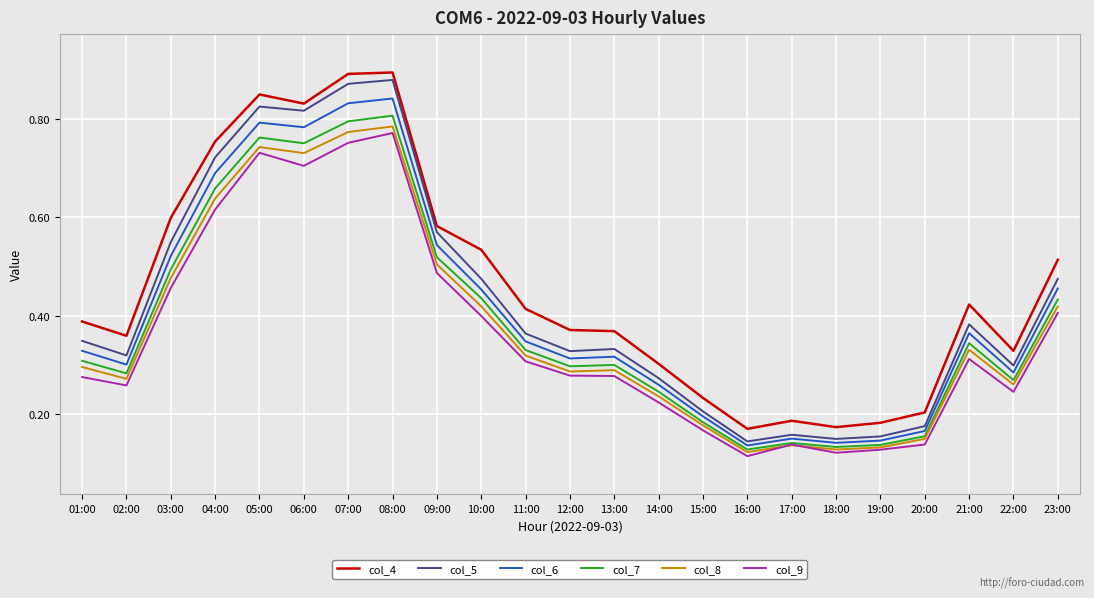

True or false: col_5 and col_9 cross at least once.

False